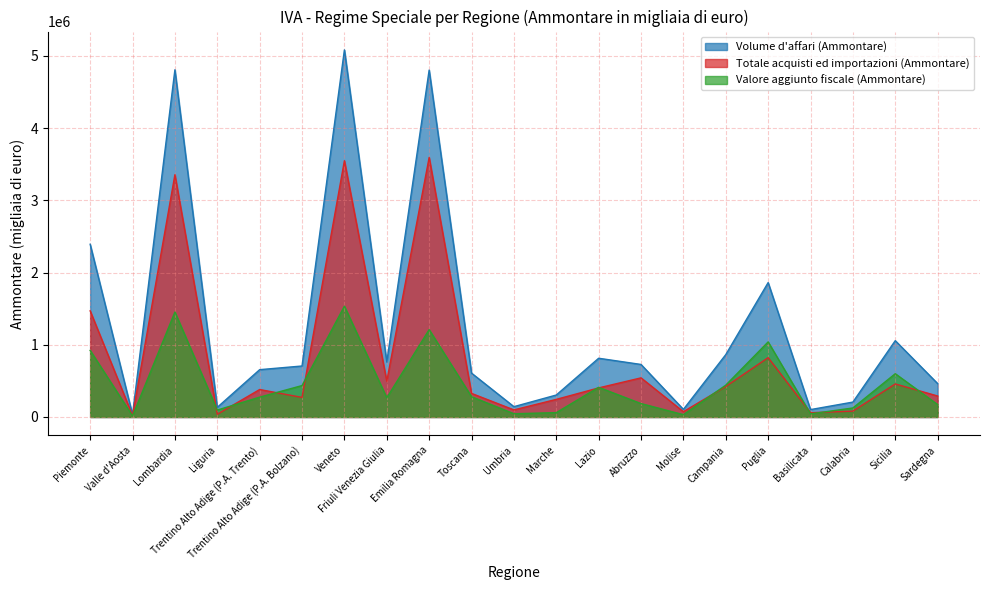

At Umbria, list the series in order from smallest to largest.

Valore aggiunto fiscale (Ammontare), Totale acquisti ed importazioni (Ammontare), Volume d'affari (Ammontare)